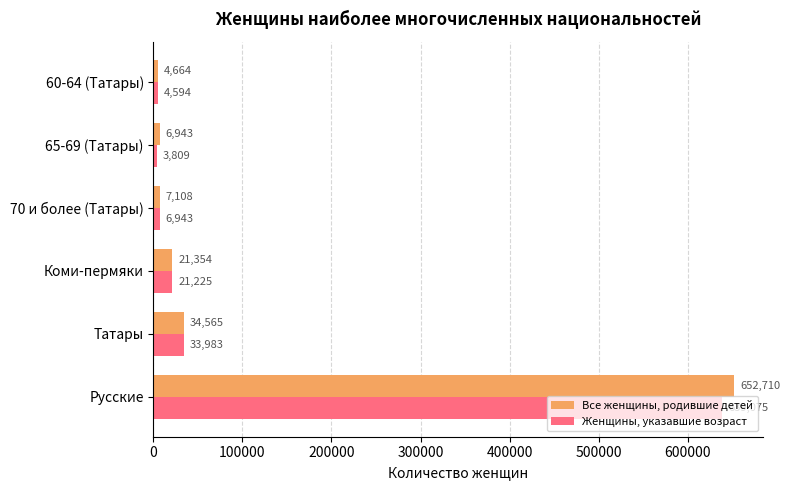

What is the total value across all series at 65-69 (Татары)?

10752